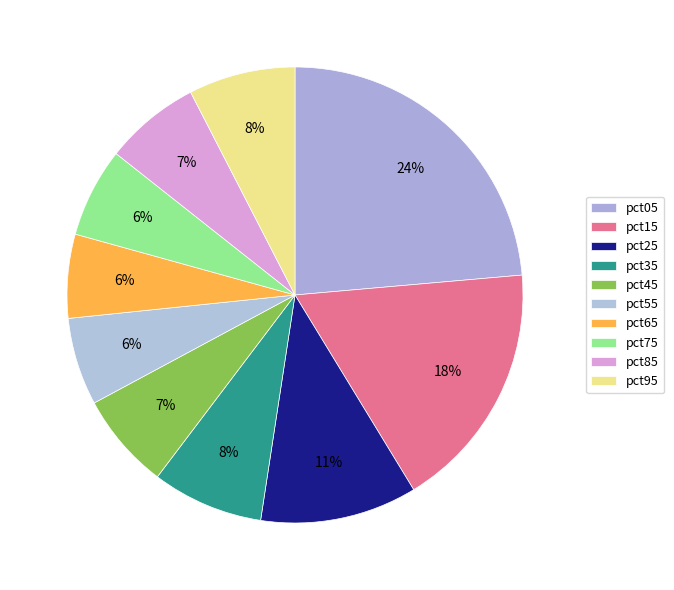

The pct65 slice represents 6% of the pie. True or false?

True